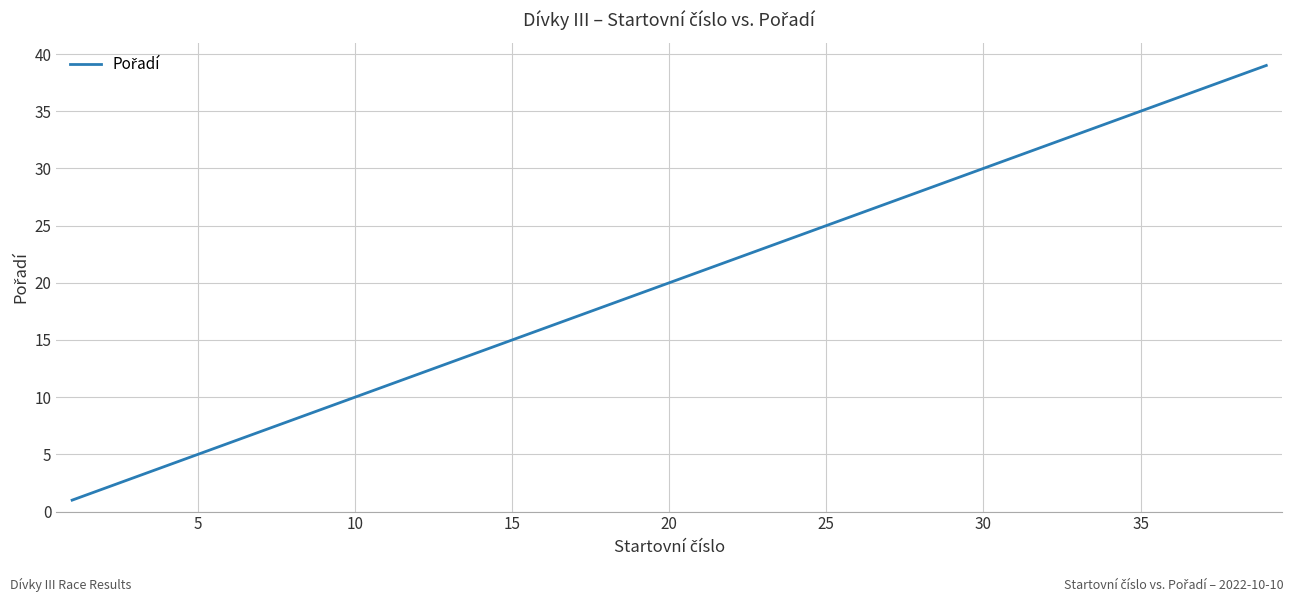

Reading left to right, what are all the values shown in this chart?

1	2	3	4	5	6	7	8	9	10	11	12	13	14	15	16	17	18	19	20	21	22	23	24	25	26	27	28	29	30	31	32	33	34	35	36	37	38	39